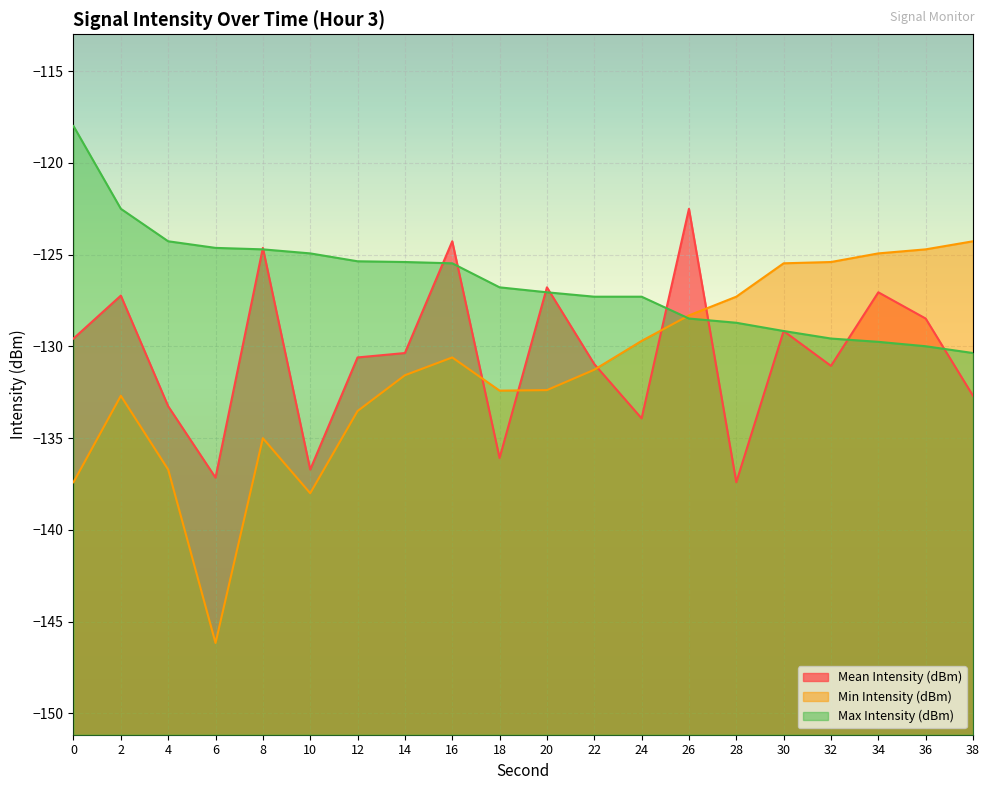

Count the number of data series in this chart.

3